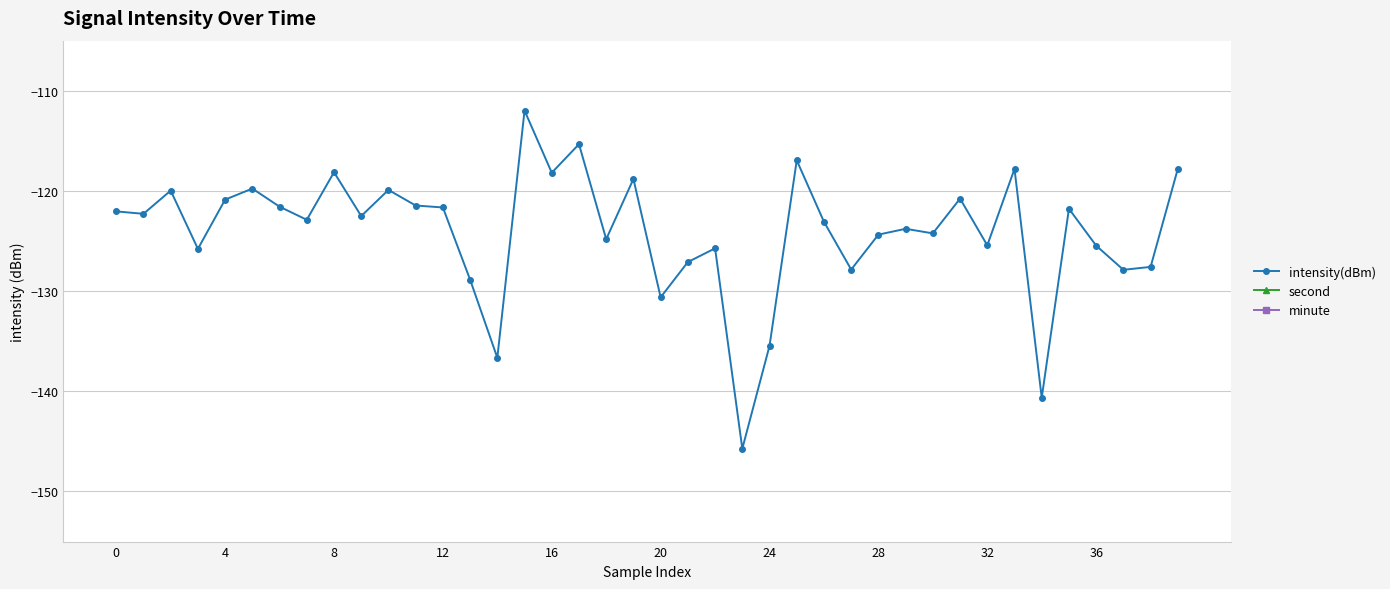

What is the sum of the second values at 15 and 16?

62.0